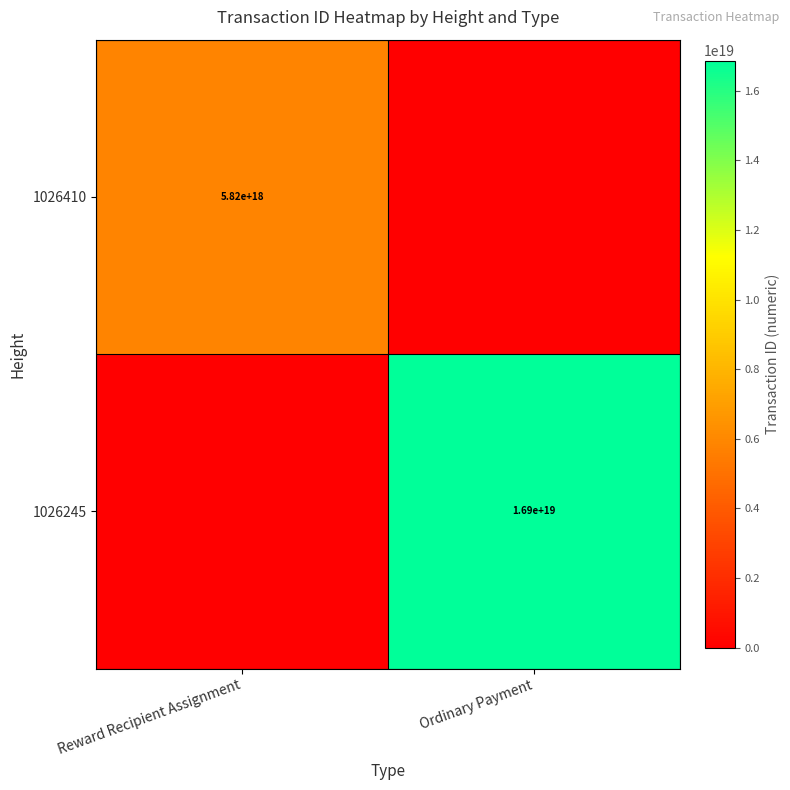

True or false: 1026245 has a value of 4846676924061030400 at Ordinary Payment.

False